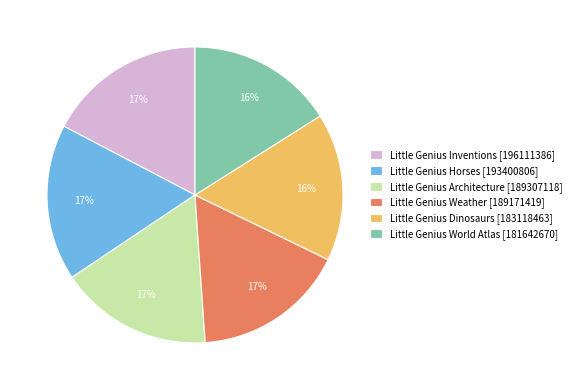

To the nearest percent, what is the difference between the largest and smallest slice percentages?

1%